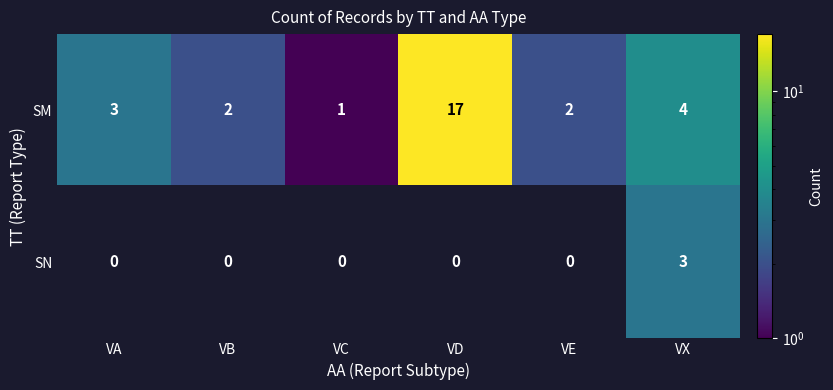

What is the maximum value shown in the chart?

17